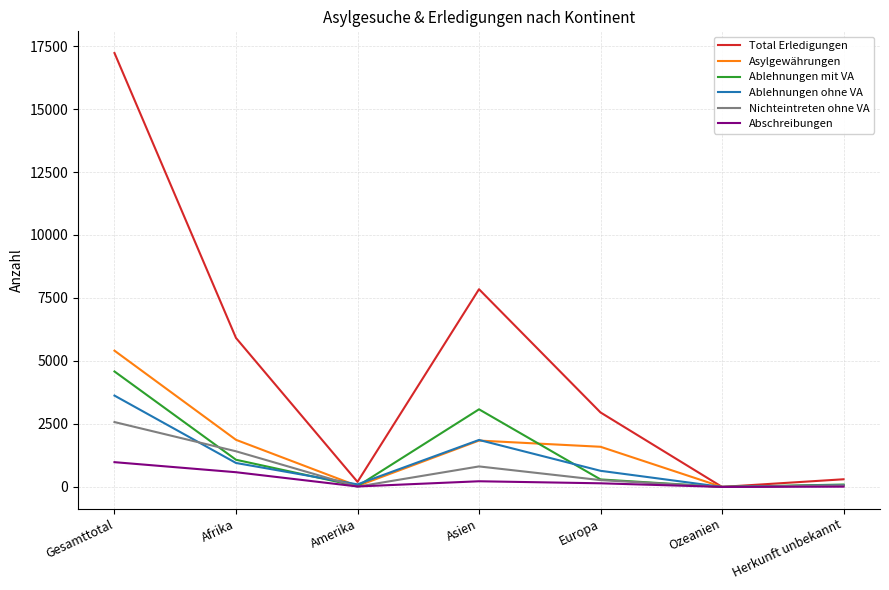

What is the total value across all series at Afrika?

11812